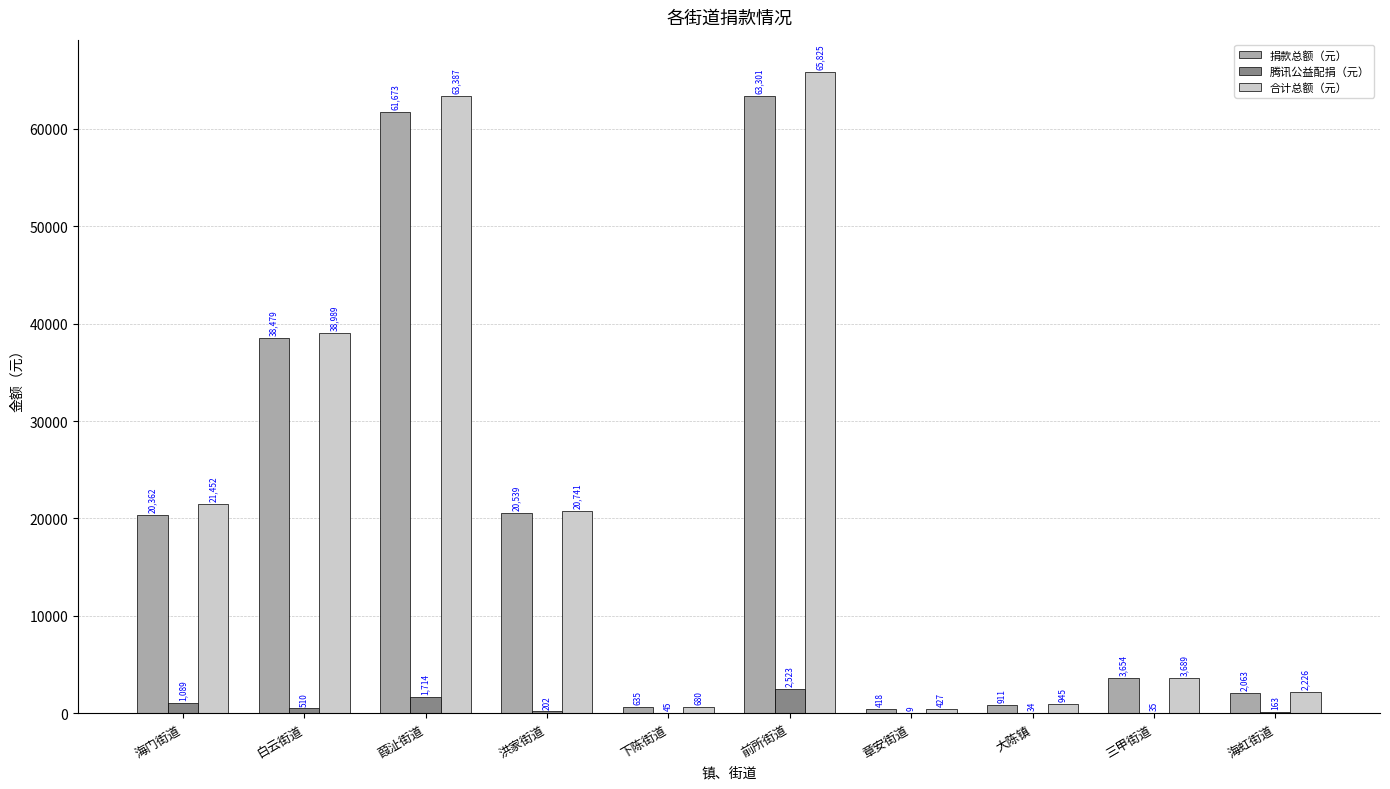

Which series has the largest total across all categories?

合计总额（元）